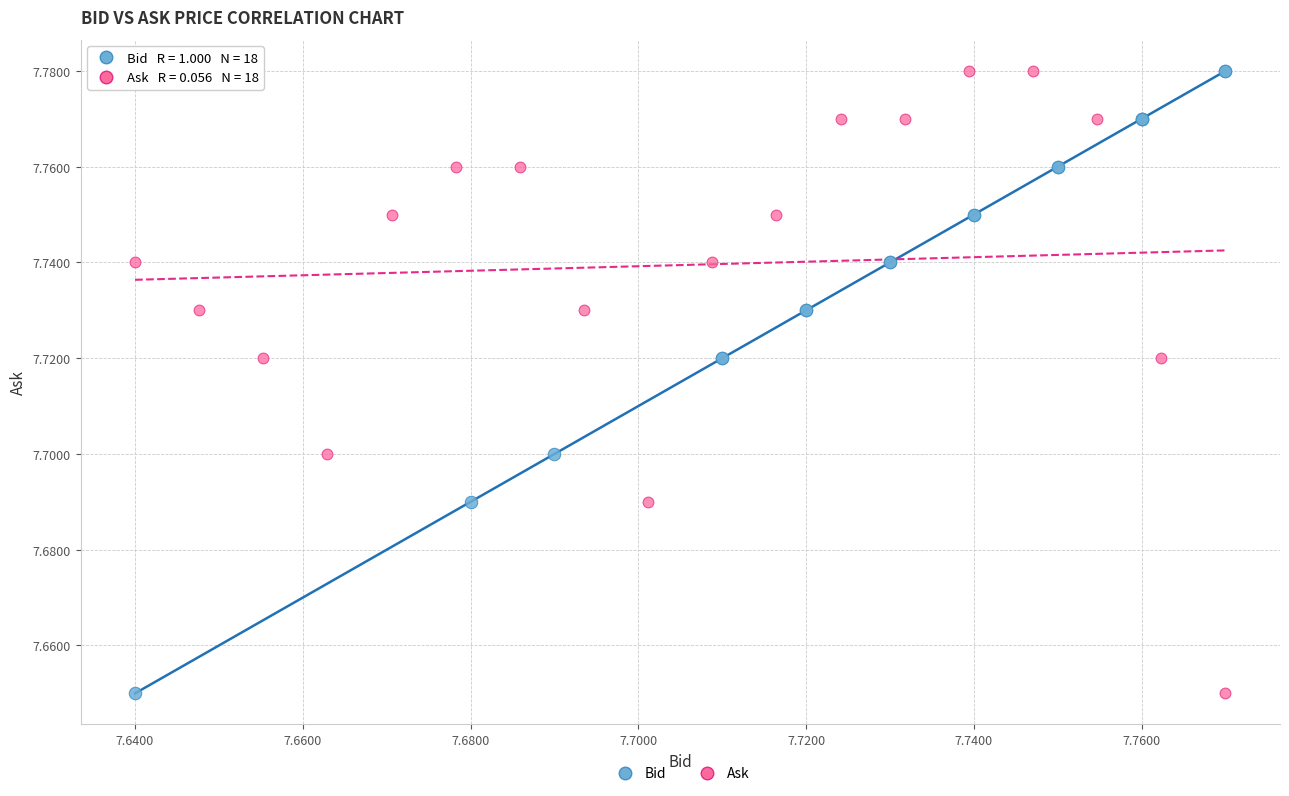

What are all the series names shown in the legend?

Bid, Ask